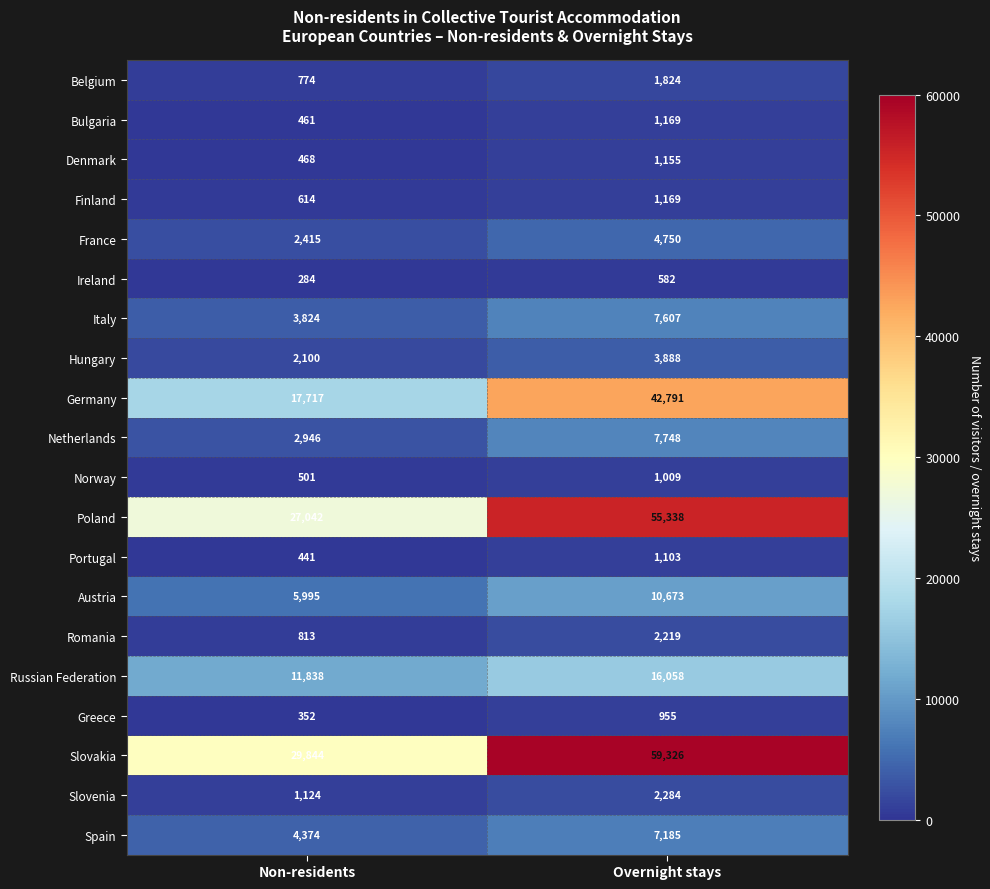

Between Non-residents and Overnight stays, which series saw the biggest shift?

Slovakia